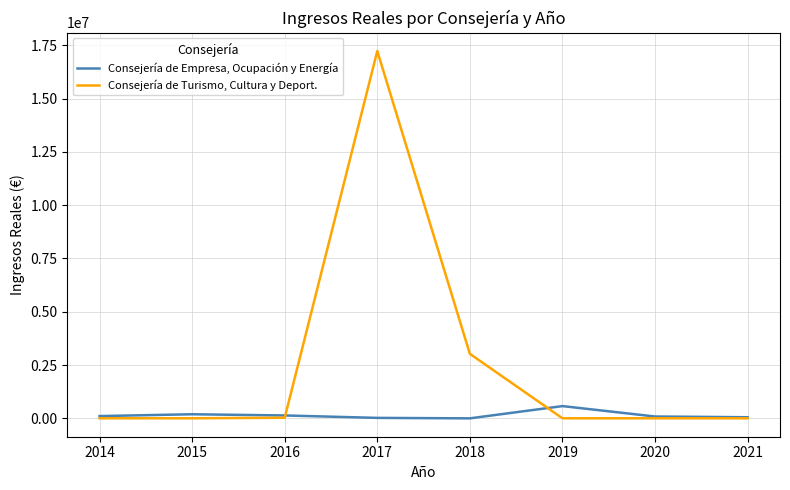

At 2017, list the series in order from largest to smallest.

Consejería de Turismo, Cultura y Deport., Consejería de Empresa, Ocupación y Energía